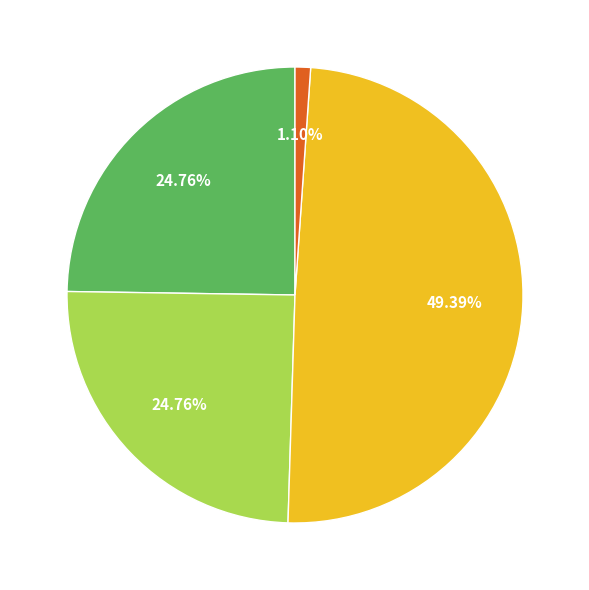

Is there any slice that represents more than half of the pie?

No